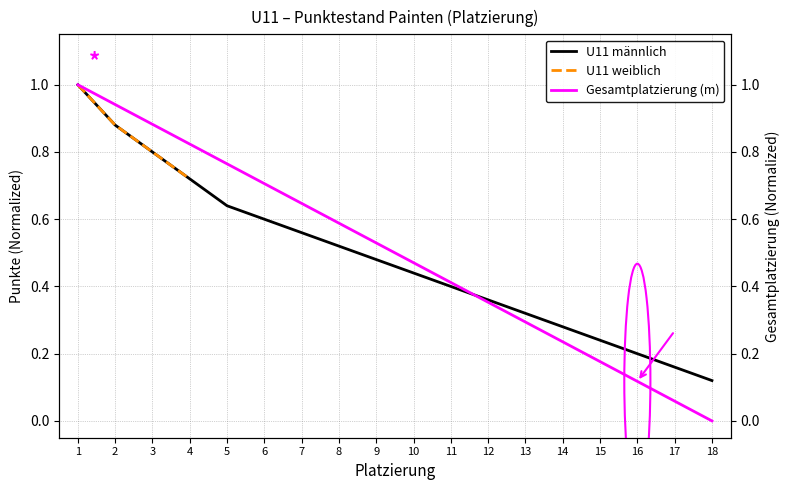

The value of U11 männlich at 10 is 0.8. True or false?

False